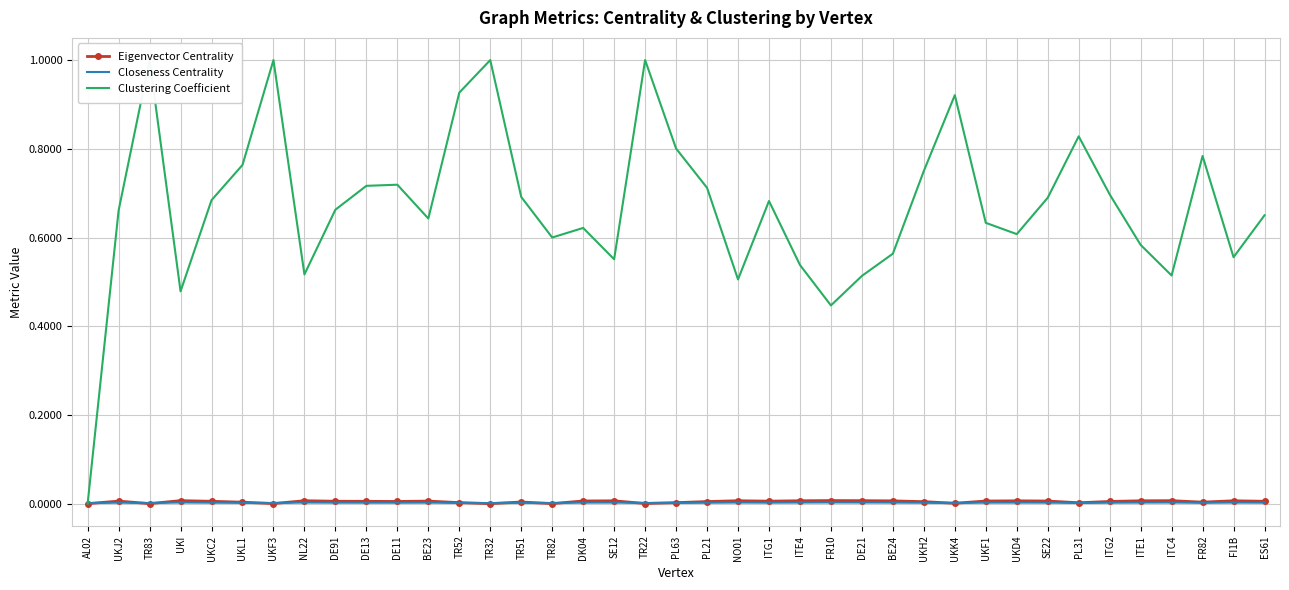

Reading right to left, transcribe all the data shown in this chart.

Eigenvector Centrality: ES61=0.0	FI1B=0.0	FR82=0.0	ITC4=0.0	ITE1=0.0	ITG2=0.0	PL31=0.0	SE22=0.0	UKD4=0.0	UKF1=0.0	UKK4=0.0	UKH2=0.0	BE24=0.0	DE21=0.0	FR10=0.0	ITE4=0.0	ITG1=0.0	NO01=0.0	PL21=0.0	PL63=0.0	TR22=0.0	SE12=0.0	DK04=0.0	TR82=0.0	TR51=0.0	TR32=0.0	TR52=0.0	BE23=0.0	DE11=0.0	DE13=0.0	DE91=0.0	NL22=0.0	UKF3=0.0	UKL1=0.0	UKC2=0.0	UKI=0.0	TR83=0.0	UKJ2=0.0	AL02=0.0
Closeness Centrality: ES61=0.0	FI1B=0.0	FR82=0.0	ITC4=0.0	ITE1=0.0	ITG2=0.0	PL31=0.0	SE22=0.0	UKD4=0.0	UKF1=0.0	UKK4=0.0	UKH2=0.0	BE24=0.0	DE21=0.0	FR10=0.0	ITE4=0.0	ITG1=0.0	NO01=0.0	PL21=0.0	PL63=0.0	TR22=0.0	SE12=0.0	DK04=0.0	TR82=0.0	TR51=0.0	TR32=0.0	TR52=0.0	BE23=0.0	DE11=0.0	DE13=0.0	DE91=0.0	NL22=0.0	UKF3=0.0	UKL1=0.0	UKC2=0.0	UKI=0.0	TR83=0.0	UKJ2=0.0	AL02=0.0
Clustering Coefficient: ES61=0.7	FI1B=0.6	FR82=0.8	ITC4=0.5	ITE1=0.6	ITG2=0.7	PL31=0.8	SE22=0.7	UKD4=0.6	UKF1=0.6	UKK4=0.9	UKH2=0.8	BE24=0.6	DE21=0.5	FR10=0.4	ITE4=0.5	ITG1=0.7	NO01=0.5	PL21=0.7	PL63=0.8	TR22=1.0	SE12=0.6	DK04=0.6	TR82=0.6	TR51=0.7	TR32=1.0	TR52=0.9	BE23=0.6	DE11=0.7	DE13=0.7	DE91=0.7	NL22=0.5	UKF3=1.0	UKL1=0.8	UKC2=0.7	UKI=0.5	TR83=1.0	UKJ2=0.7	AL02=0.0